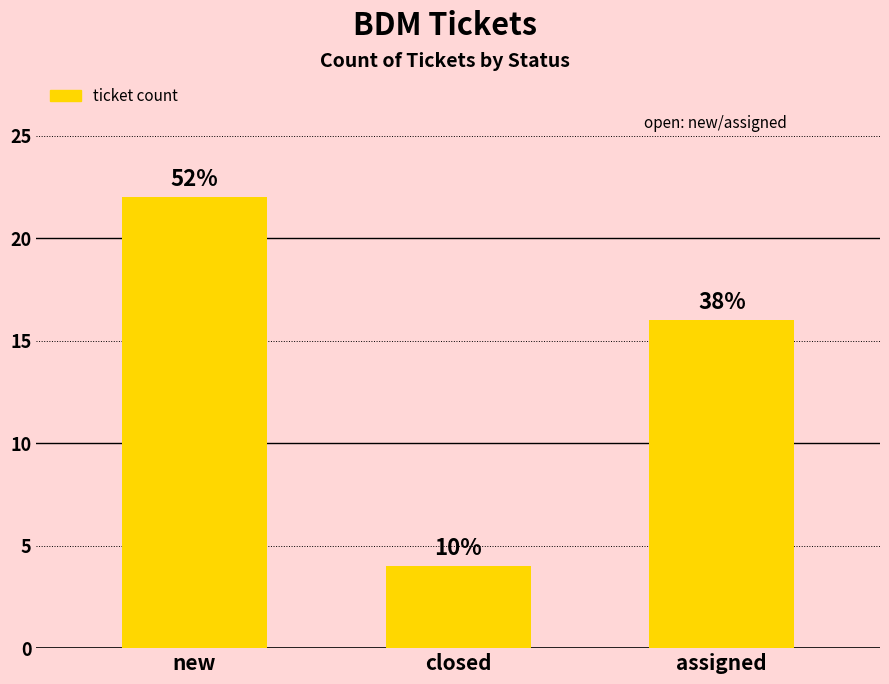

Are the bars horizontal?

No